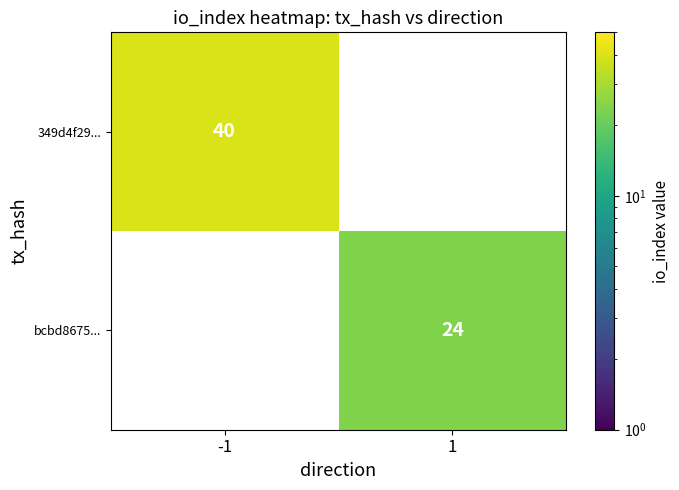

The value of bcbd8675... at 1 is 40. True or false?

False